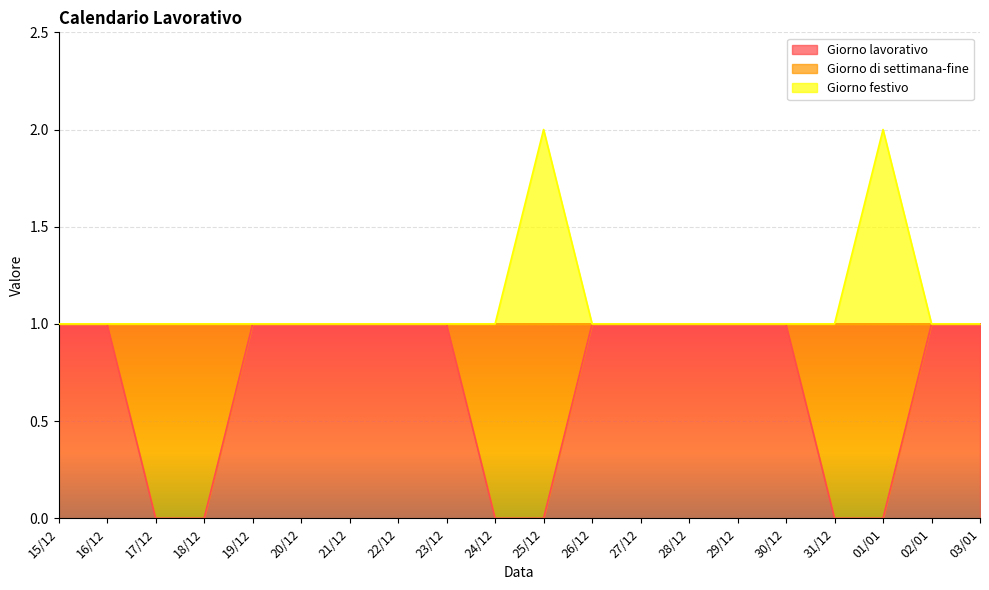

The Giorno lavorativo series shows 1 at 03/01. True or false?

False